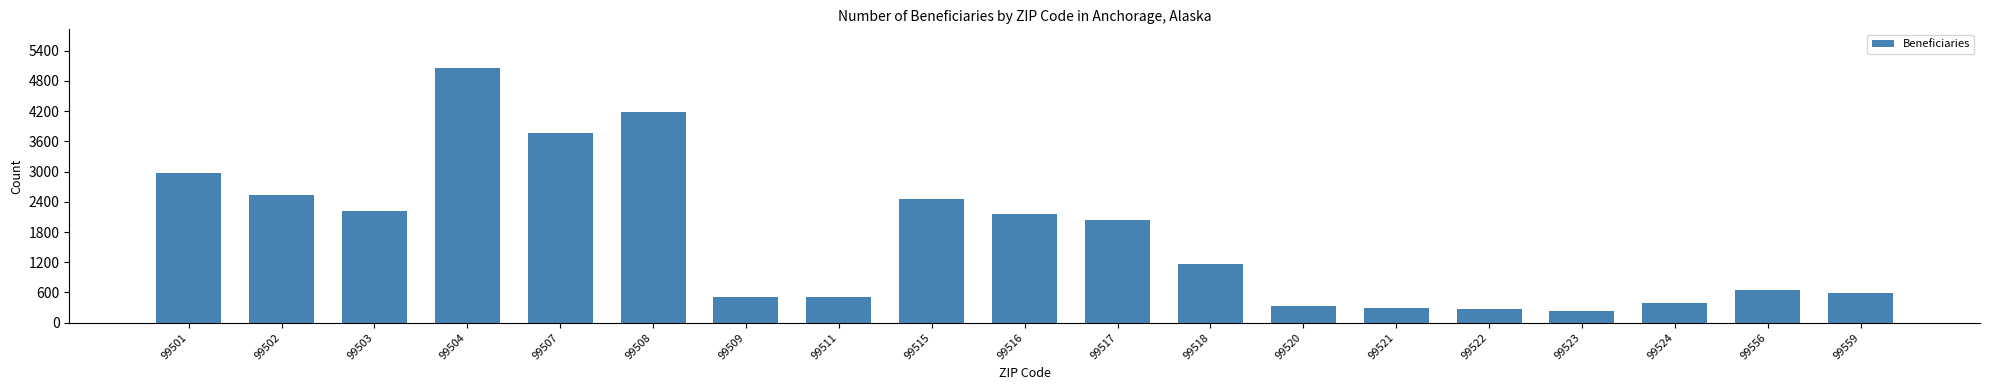

How many bars are there in total?

19